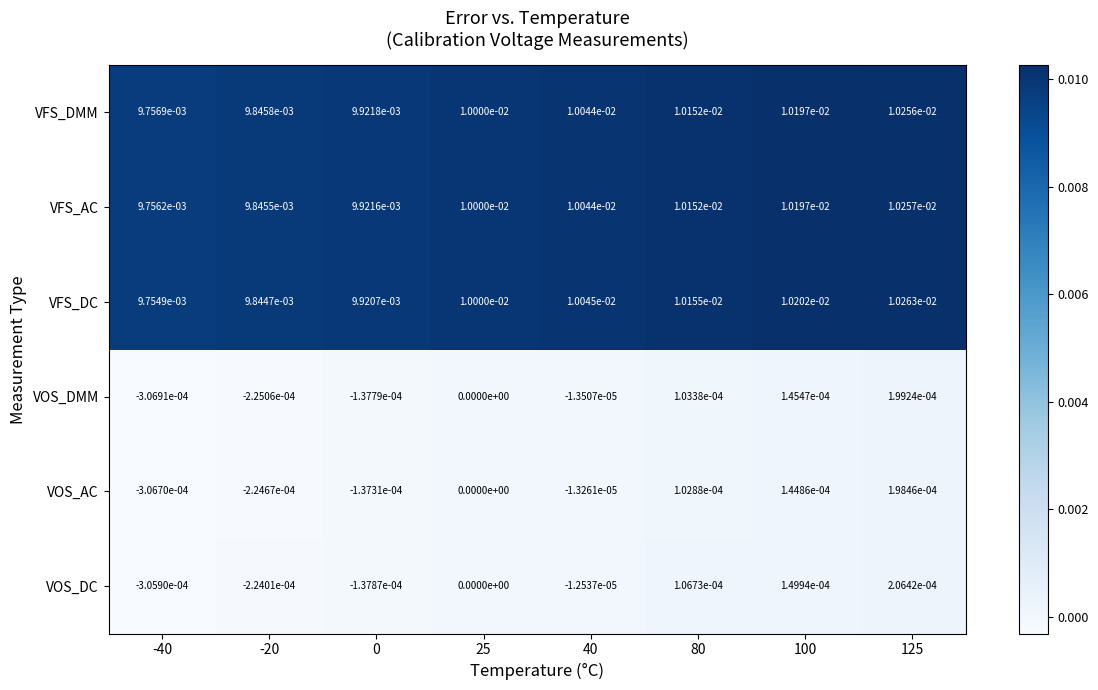

Which category has the highest value across all series?

125